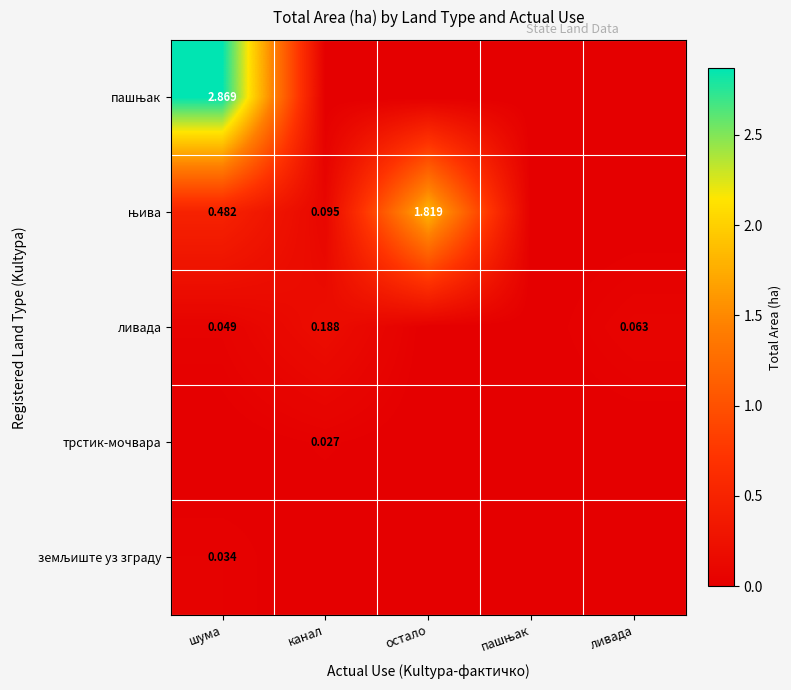

Which category has the lowest value across all series?

канал